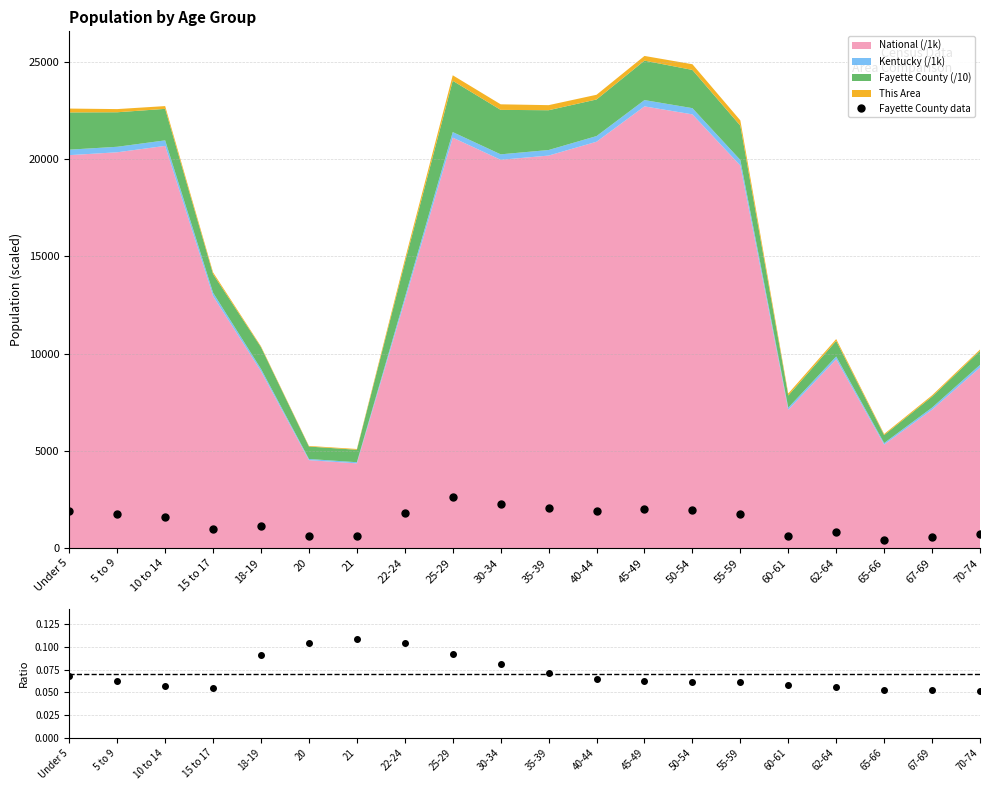

What is the maximum value for Fayette County data?

2637.3